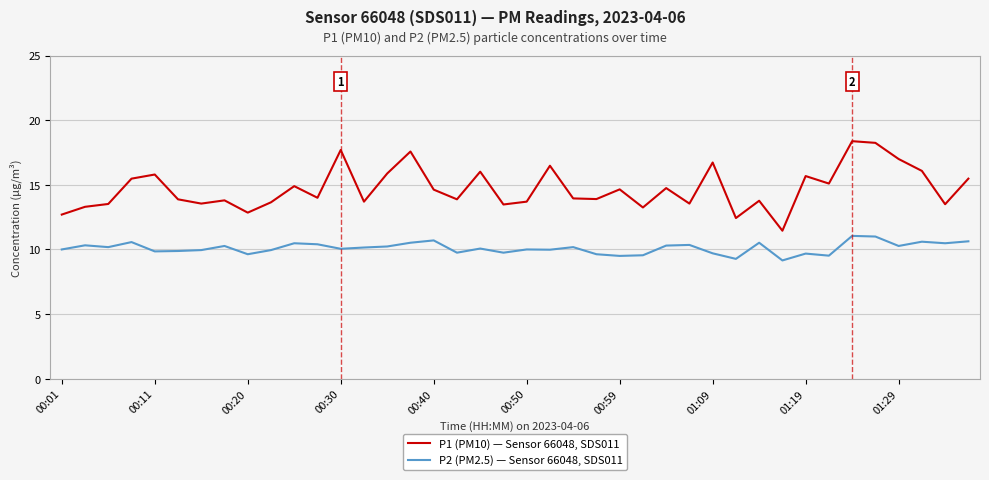

True or false: P2 (PM2.5) — Sensor 66048, SDS011 and P1 (PM10) — Sensor 66048, SDS011 intersect in this chart.

False